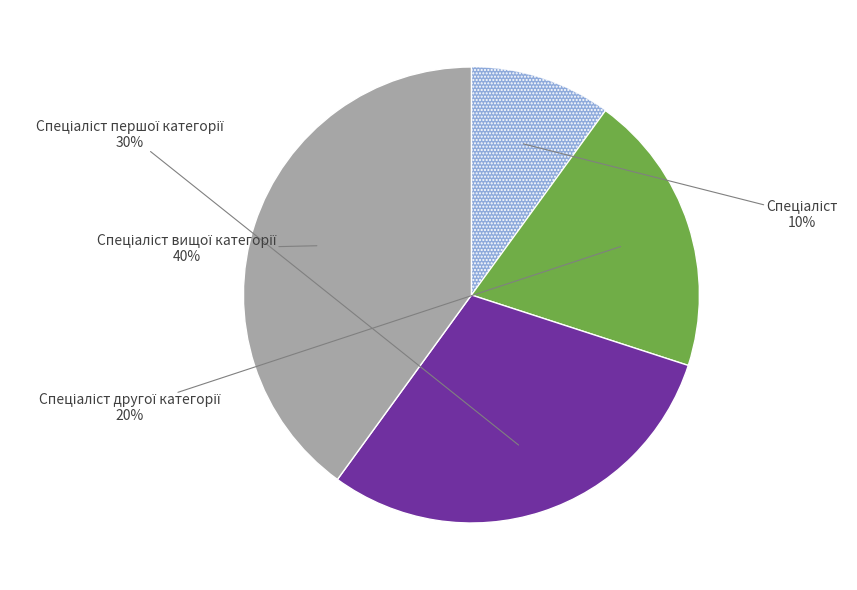

Does any single category account for the majority?

No